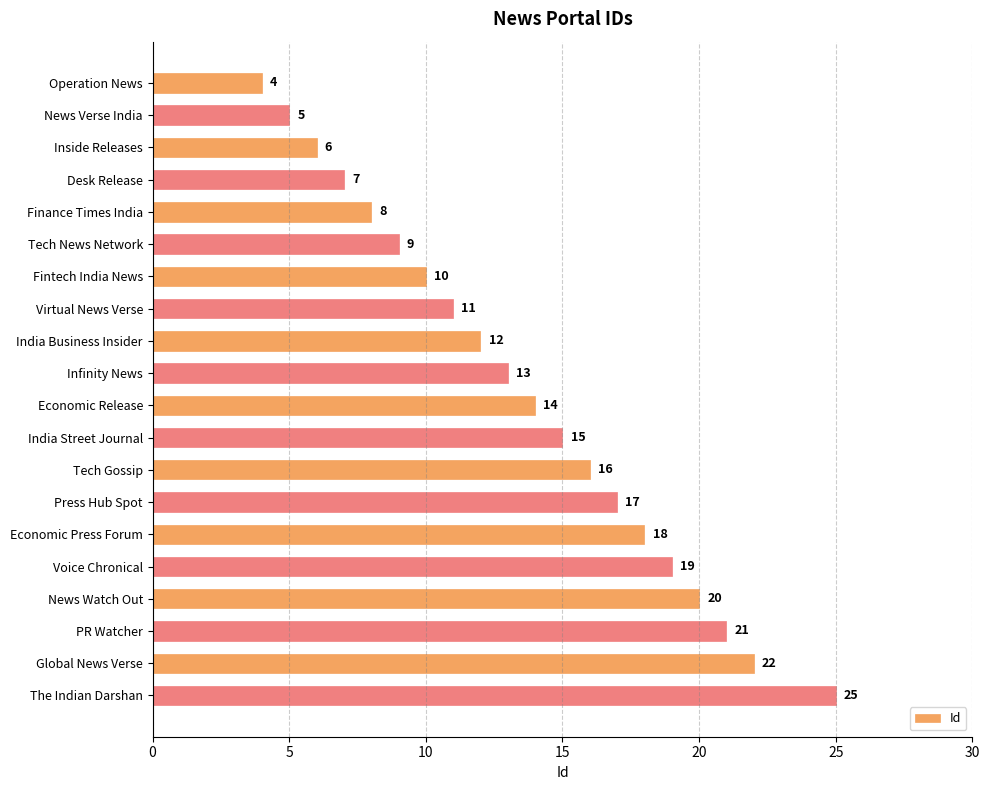

What is the label of the 4th bar from the top?

Desk Release